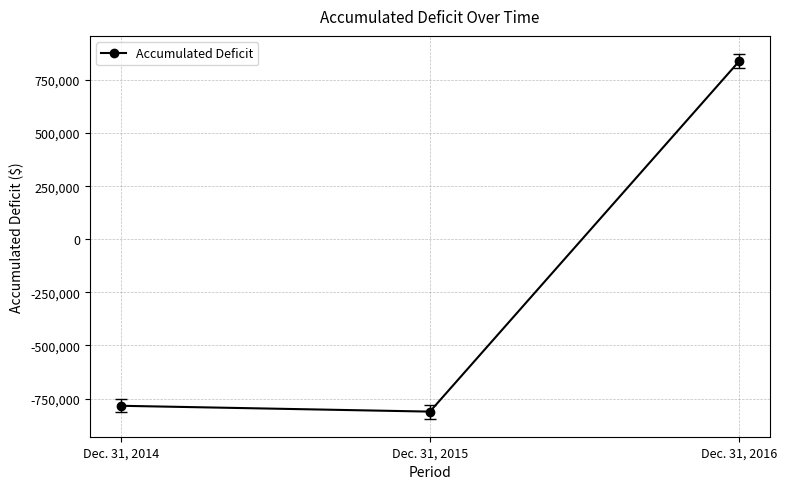

How many data points are less than -784271?

1